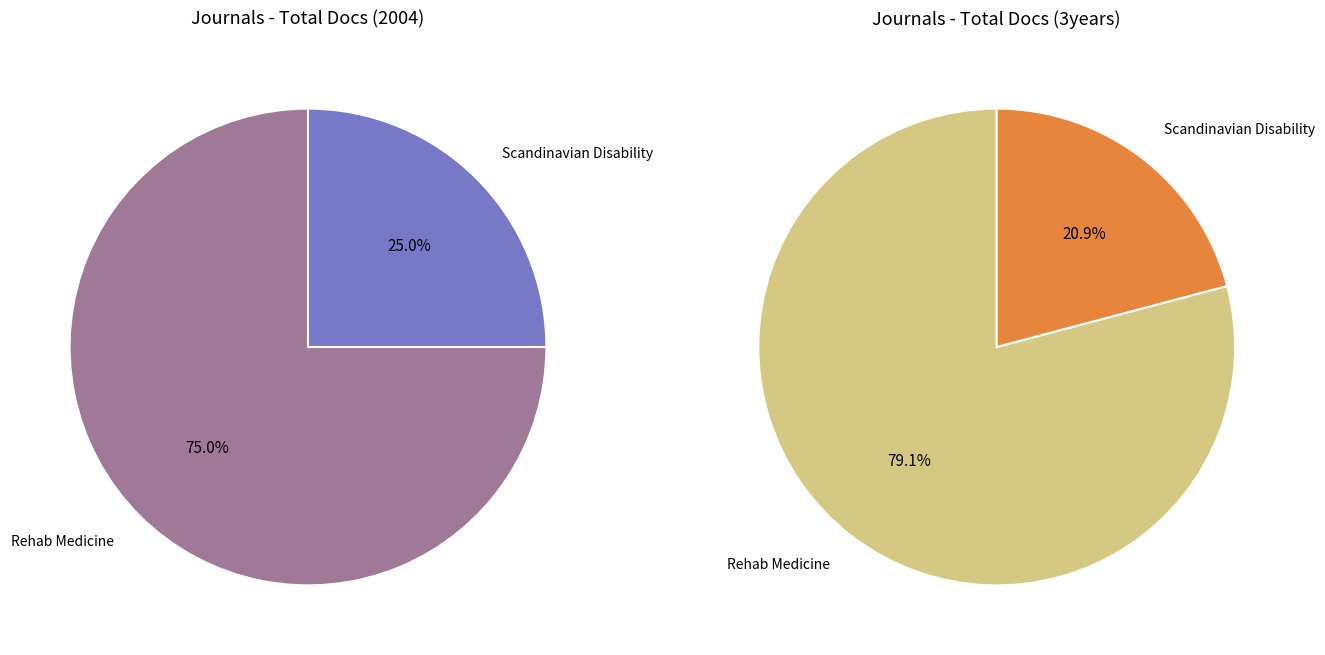

Rank the series by their maximum value, from highest to lowest.

Total Docs. (3years), Total Docs. (2004)